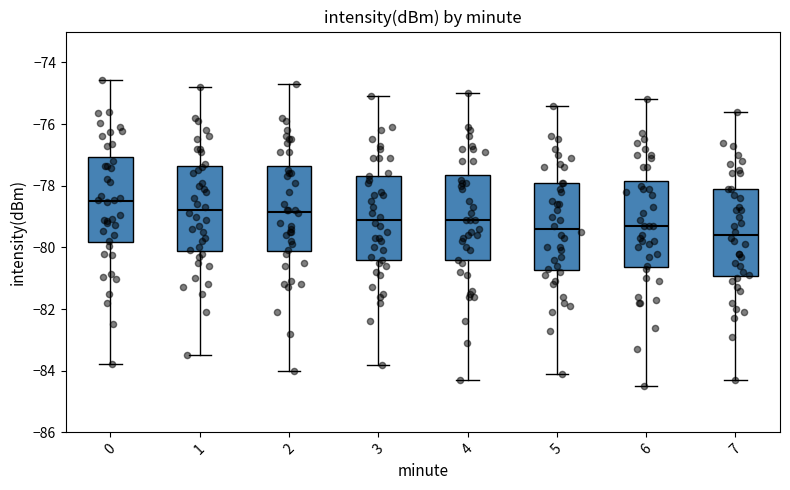

Where is the lower edge of the box at x = 2 on the y-axis? The values are not printed on the chart, so give them approximately, as read against the axis.

-80.2